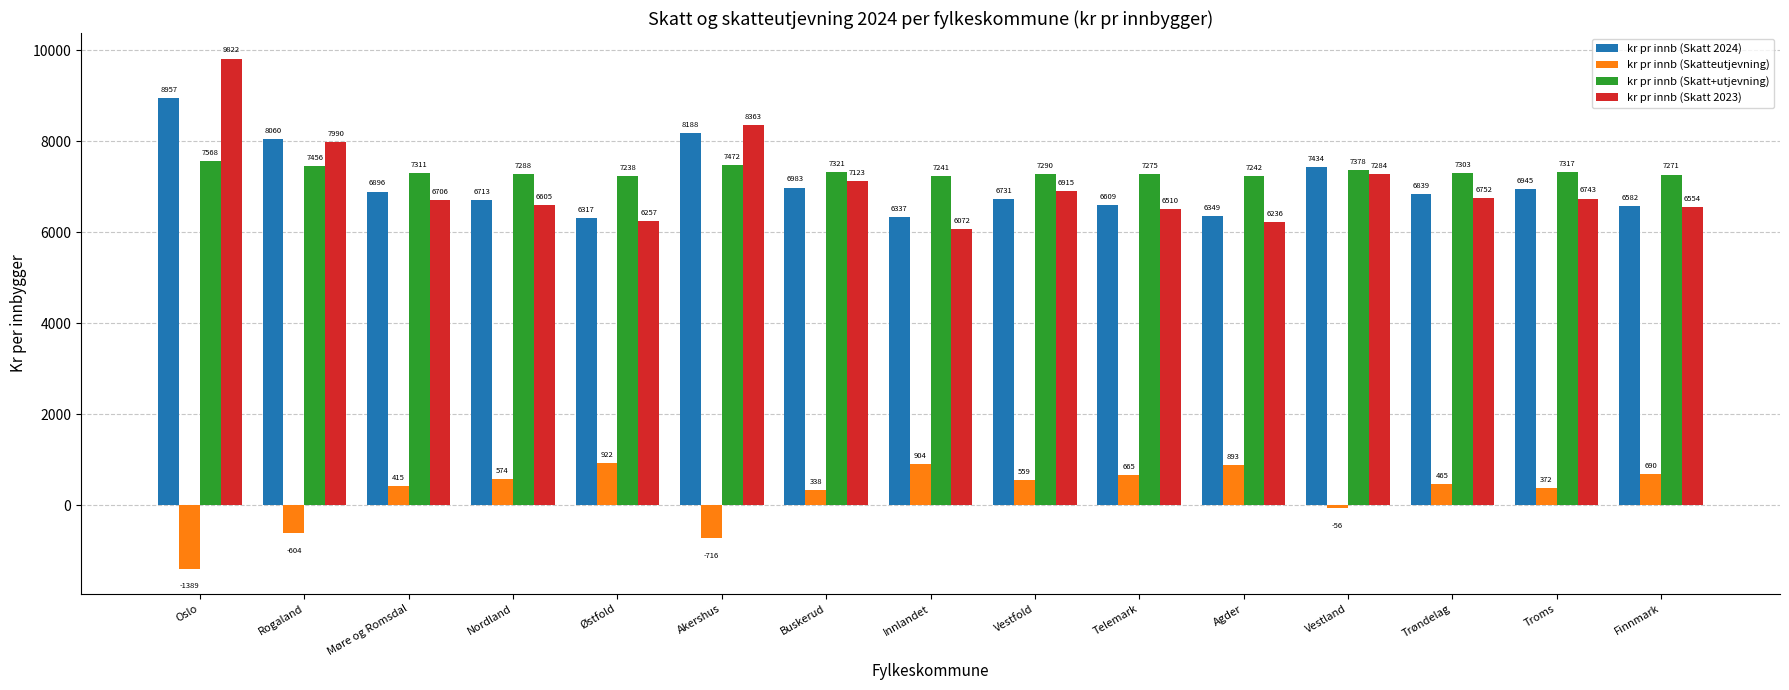

What is the sum of the kr pr innb (Skatt 2023) values at Telemark and Trøndelag?

13262.1